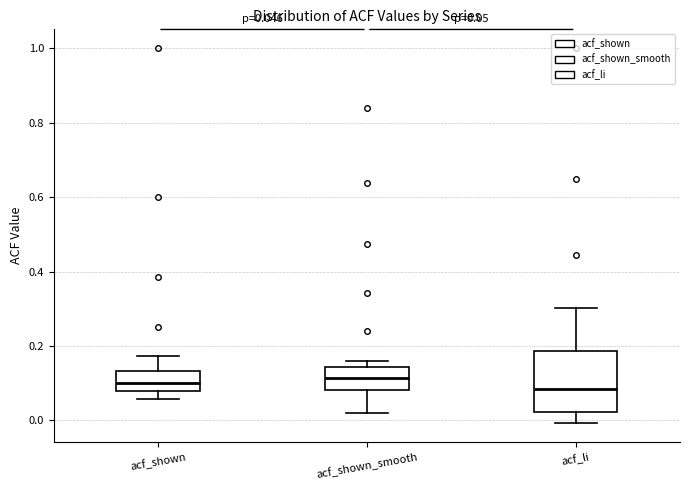

Comparing the boxes themselves (not the whiskers), which one is the tallest?

acf_li